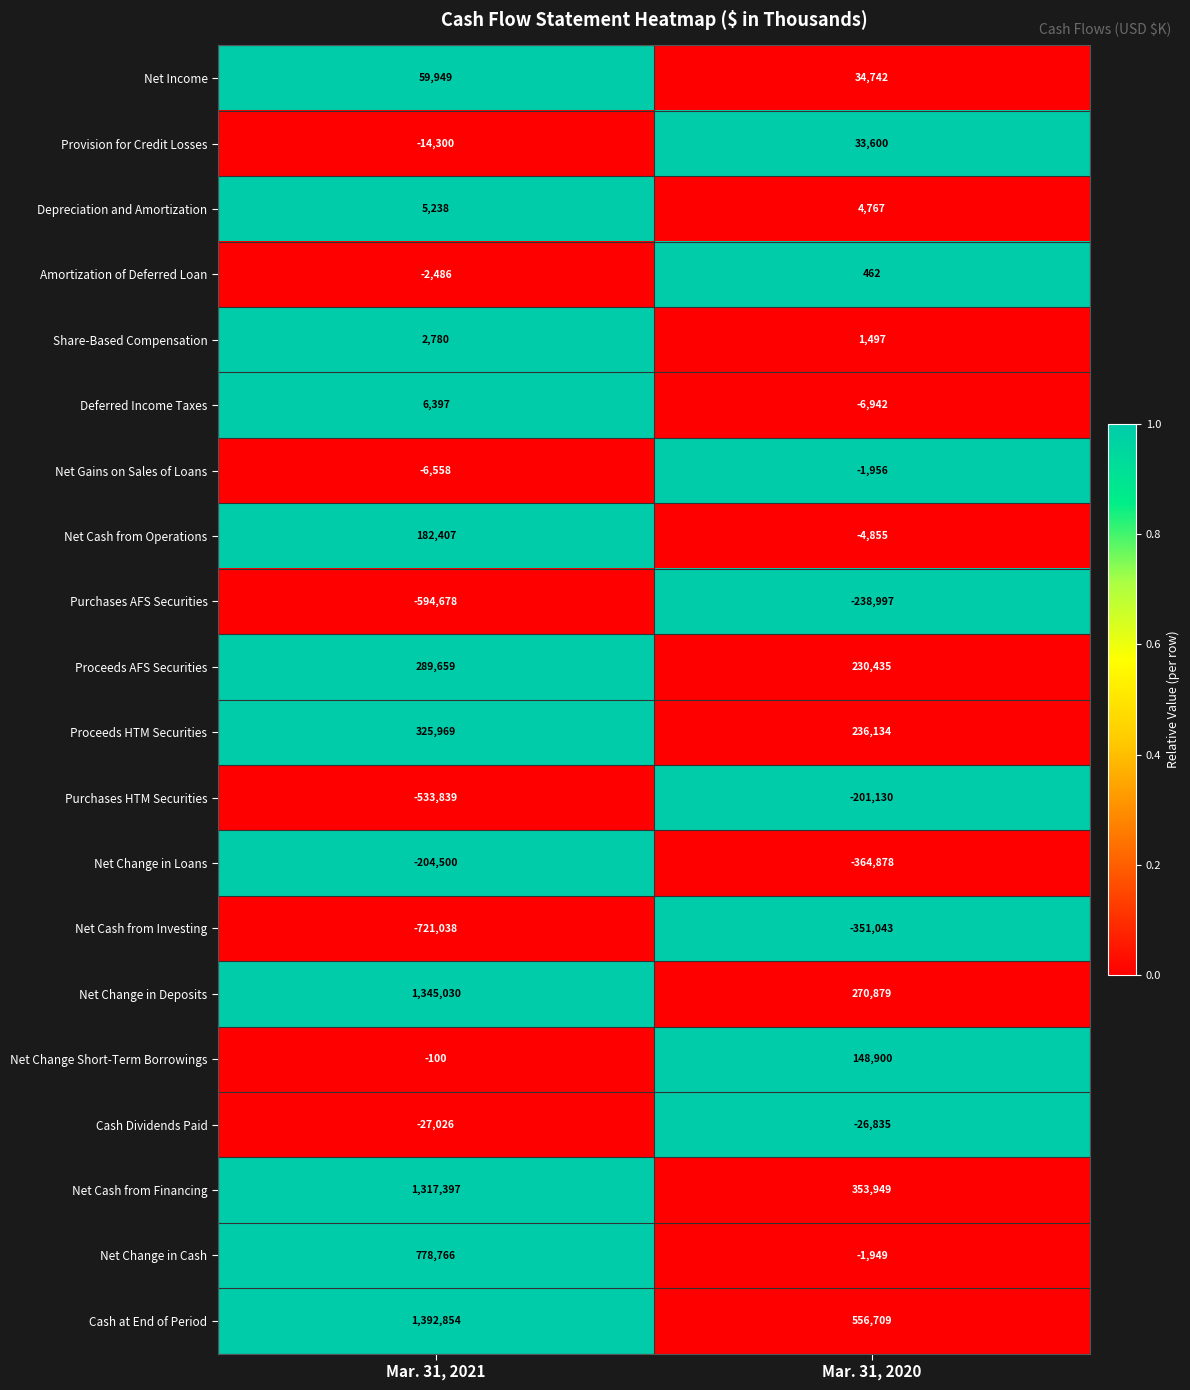

List the labels in order of Share-Based Compensation value, smallest first.

Mar. 31, 2020, Mar. 31, 2021